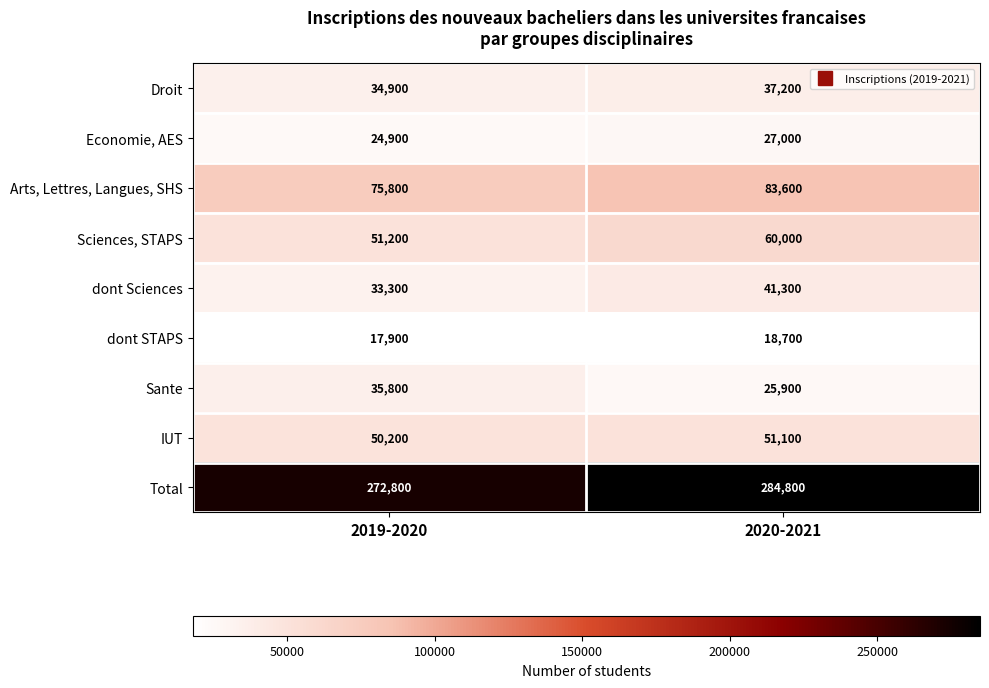

What is the difference between the dont STAPS values at 2020-2021 and 2019-2020?

800